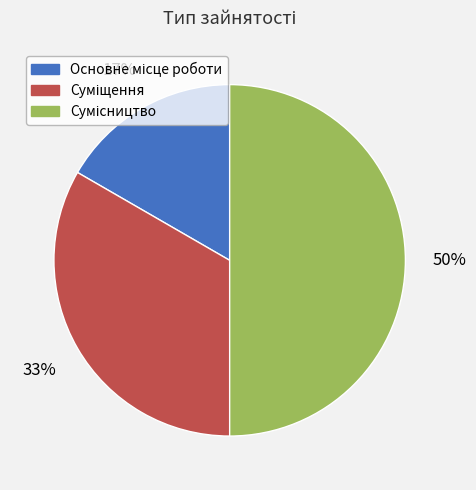

To the nearest percent, what is the average slice percentage?

33%